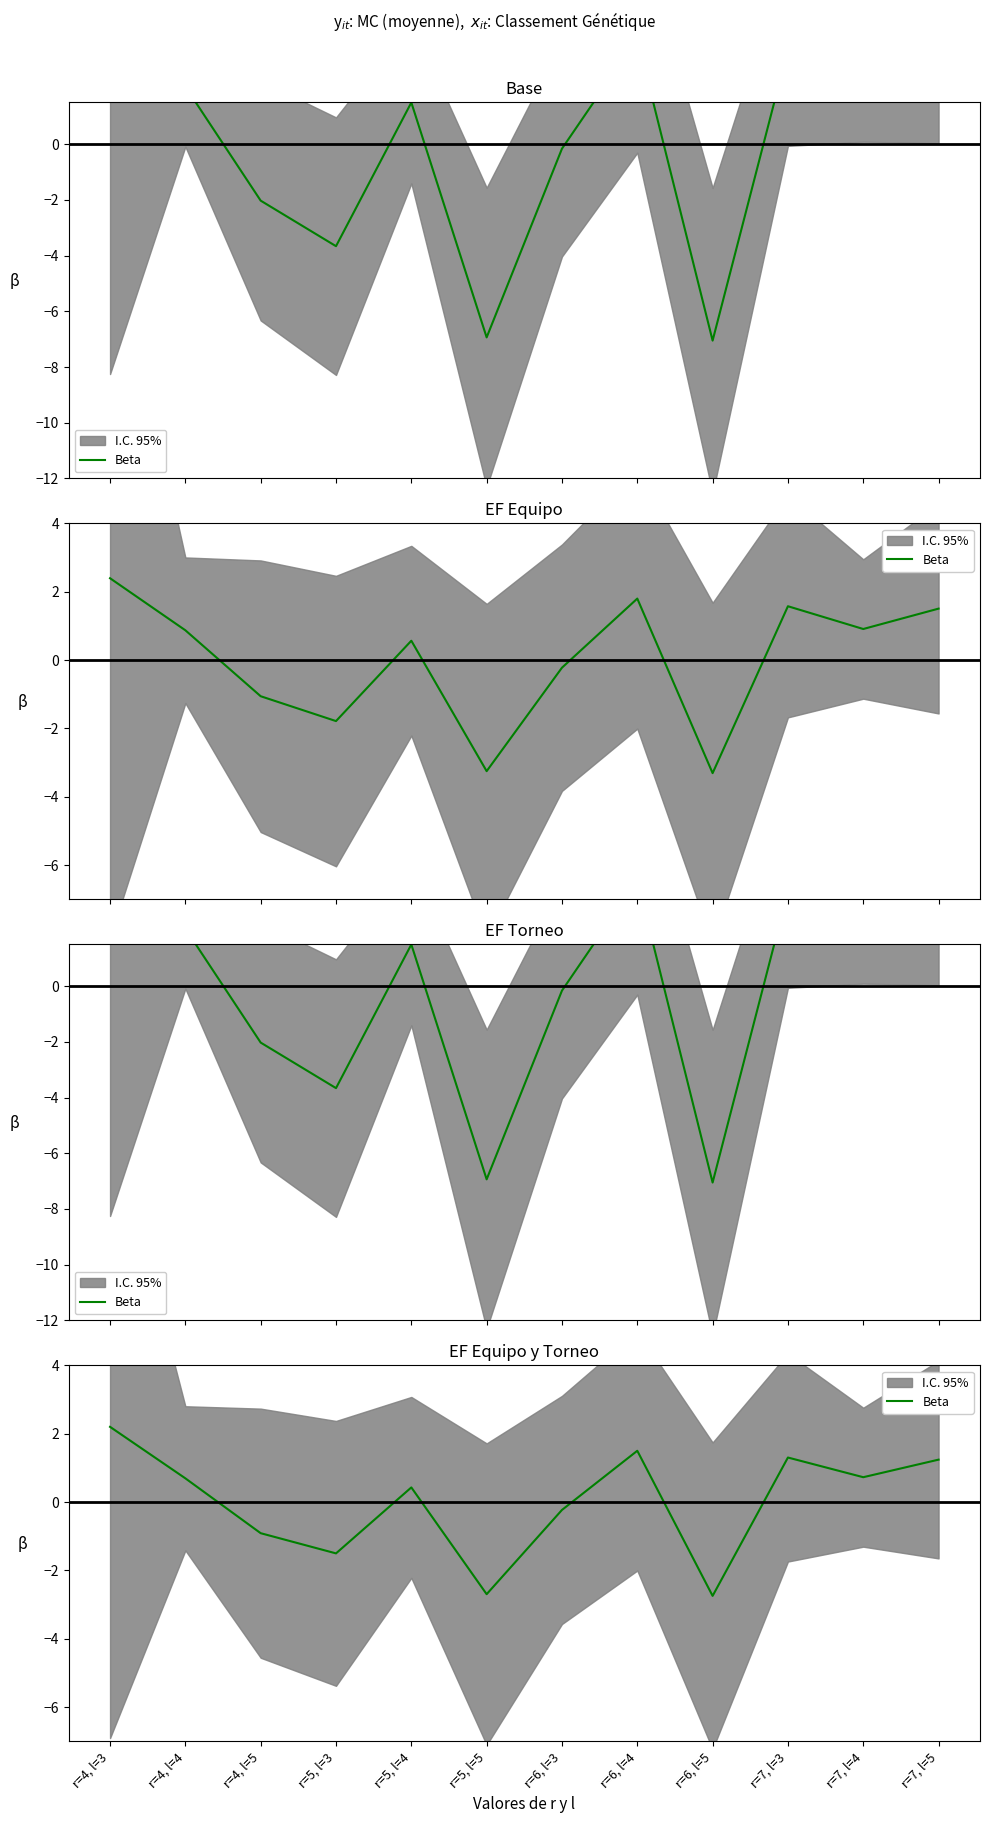

The chart shows a value of 0.7 at r=7, l=4. True or false?

True